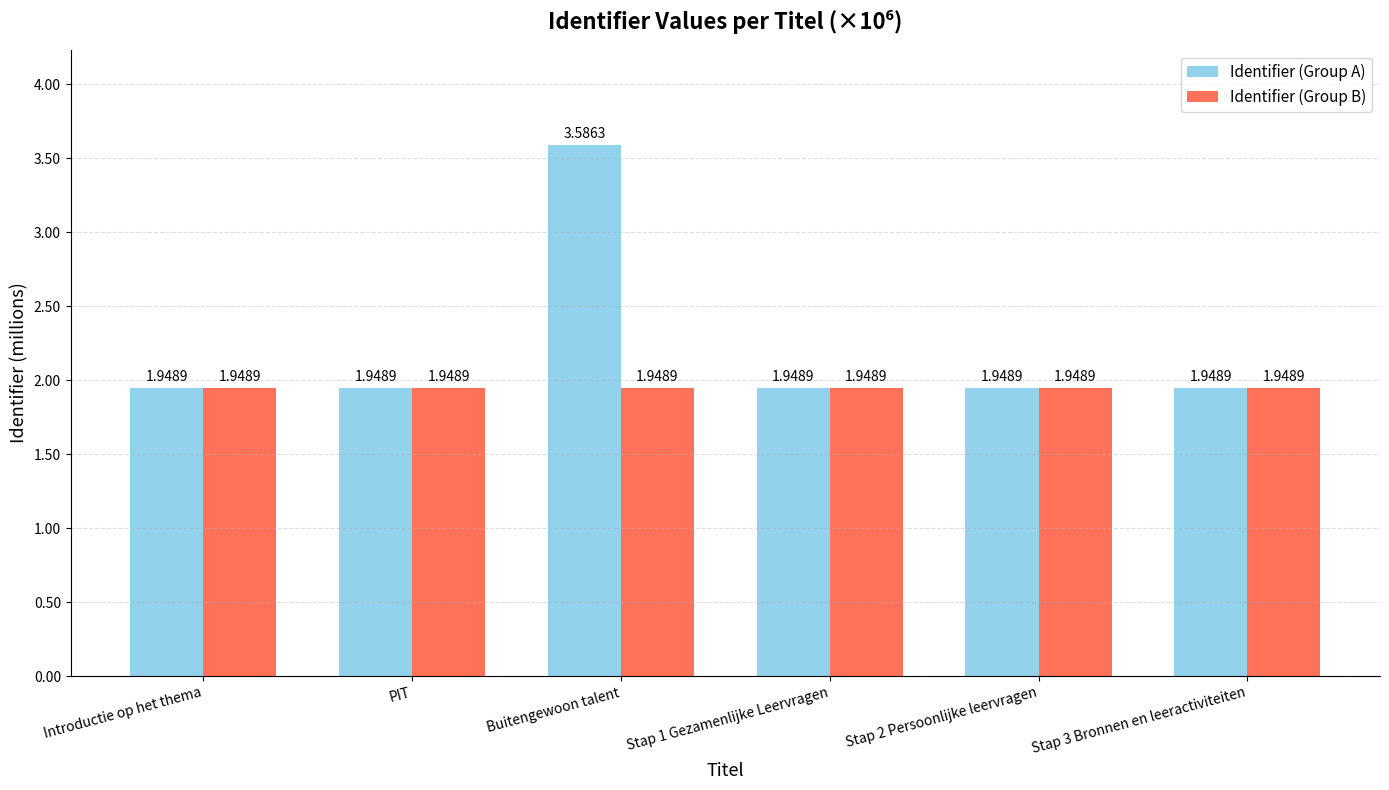

What is the label of the 5th bar from the right?

PIT